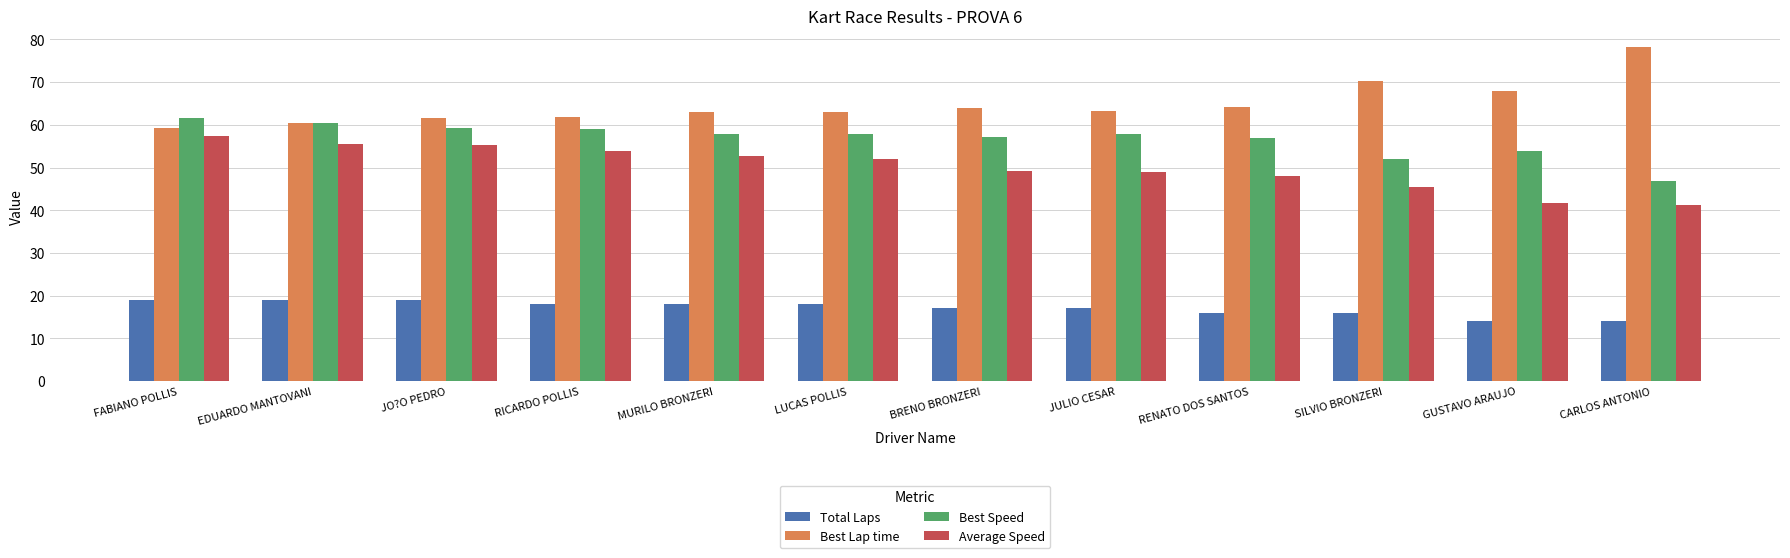

How many bars are there in each group?

4